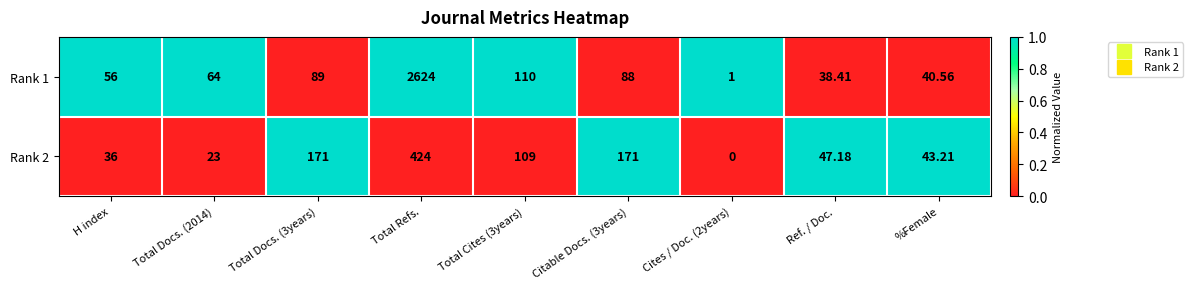

Which category has the highest value in the Rank 1 series?

Total Refs.